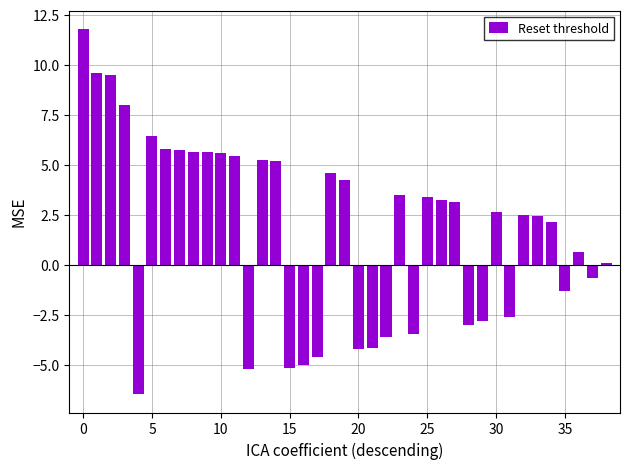

What is the sum of all values?

69.6